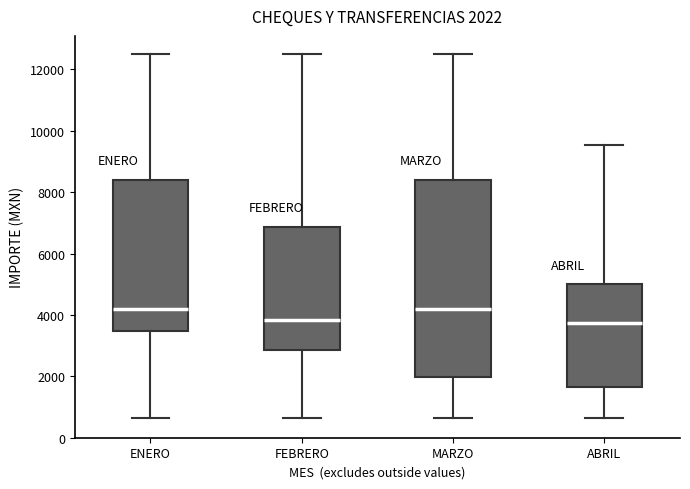

Comparing the boxes themselves (not the whiskers), which one is the tallest?

MARZO